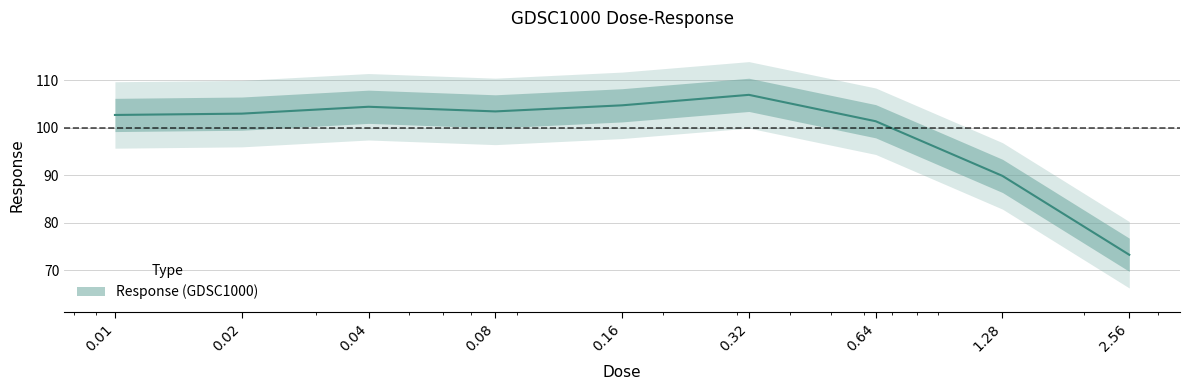

Is it true that the value at 2.56 is 73.3?

True